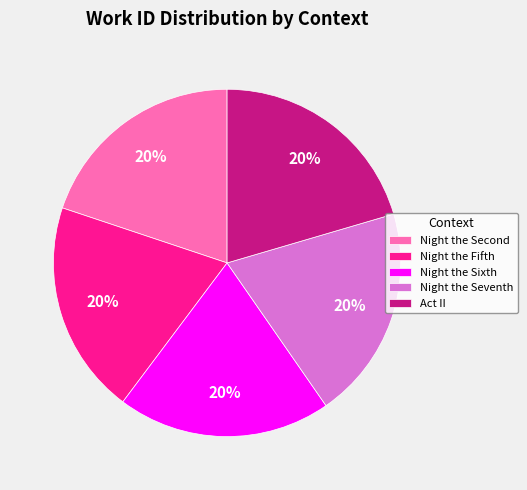

To the nearest percent, what is the combined percentage of Act II and Night the Sixth?

40%